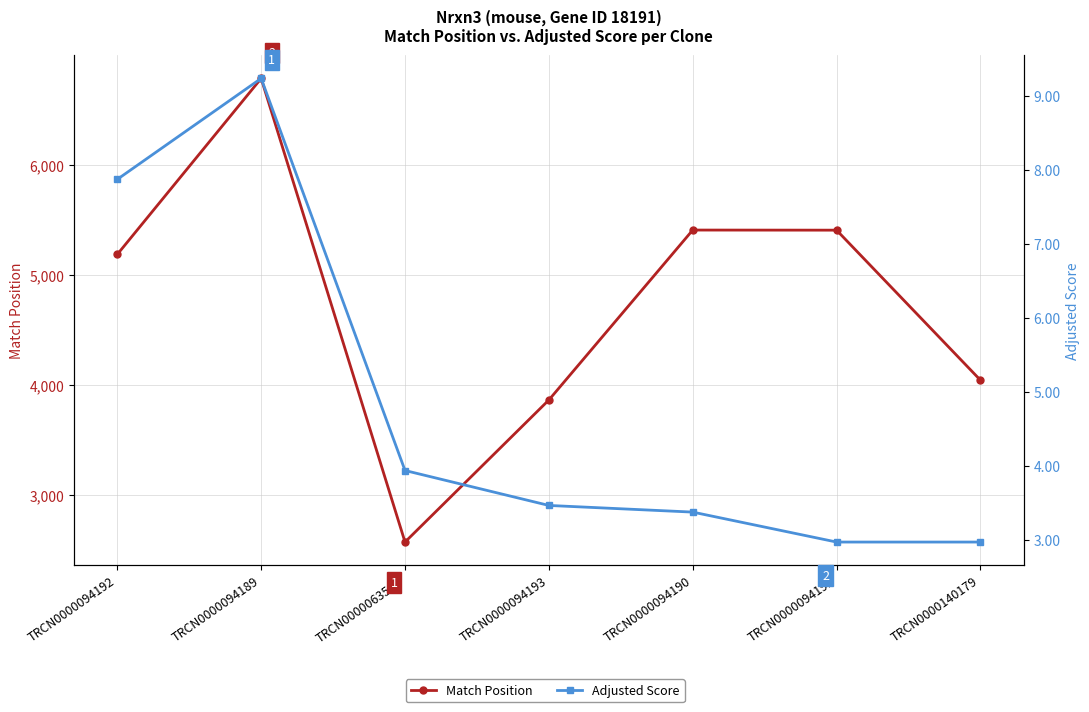

Does the chart display data point markers on the line(s)?

Yes